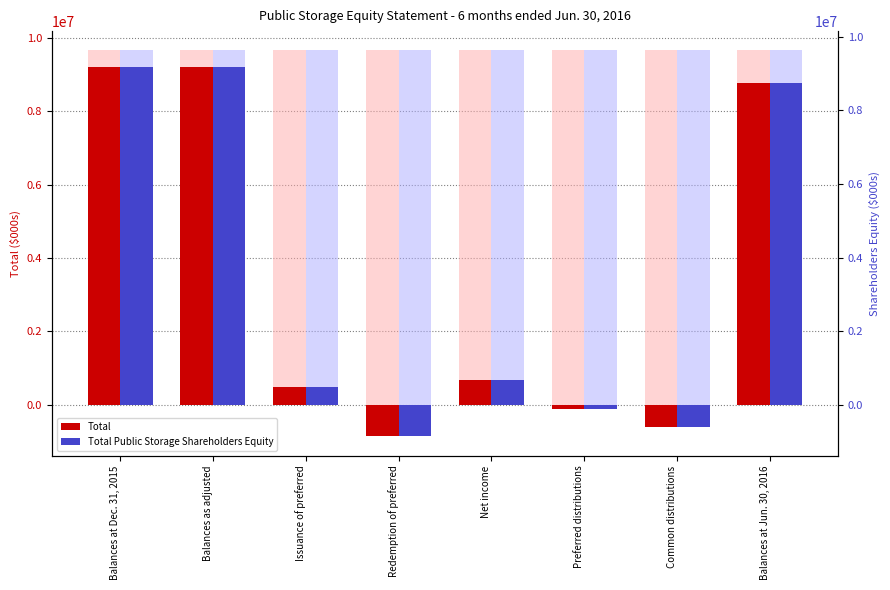

What is the smallest value displayed?

-862500